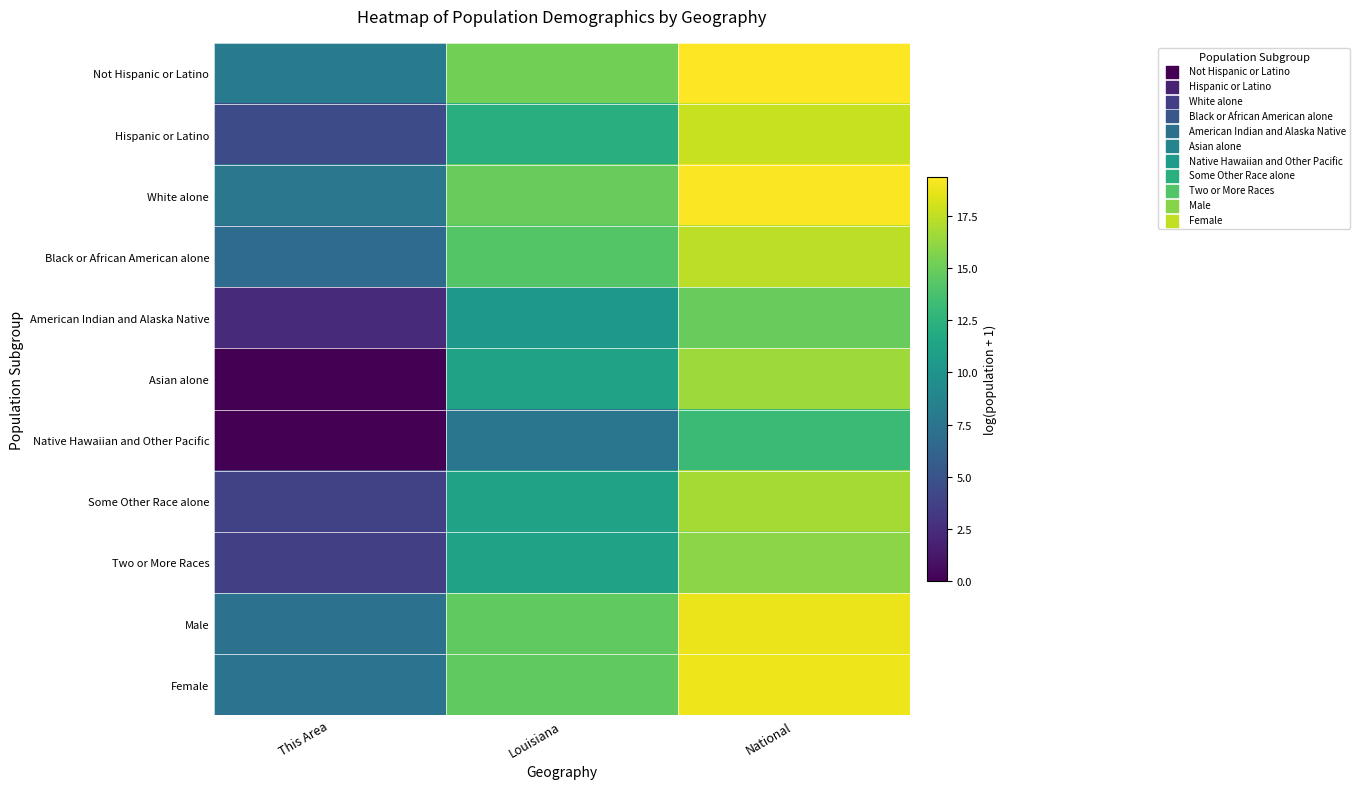

Count the number of data series in this chart.

11